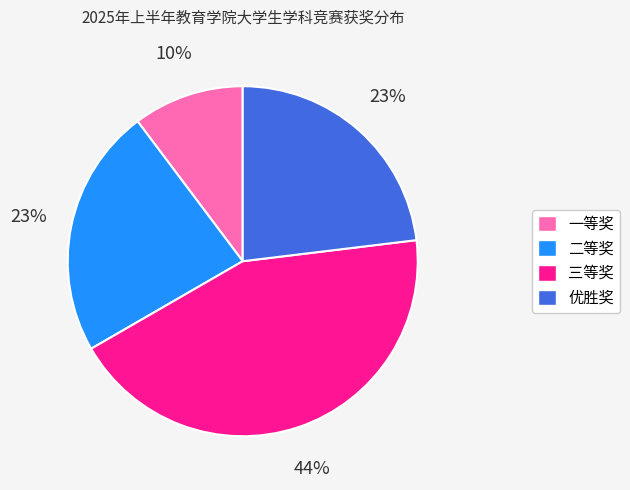

To the nearest percent, what is the average slice percentage?

25%